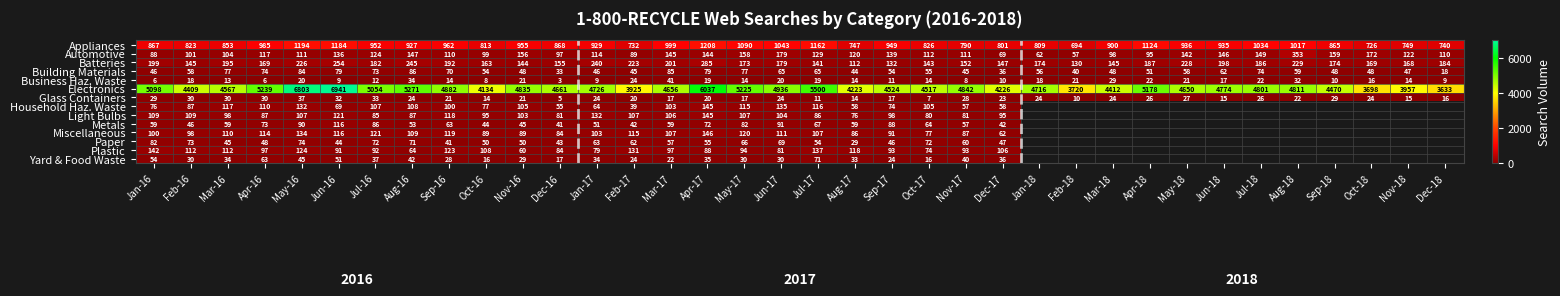

Read the Batteries value at May-18, to the nearest 10.

230